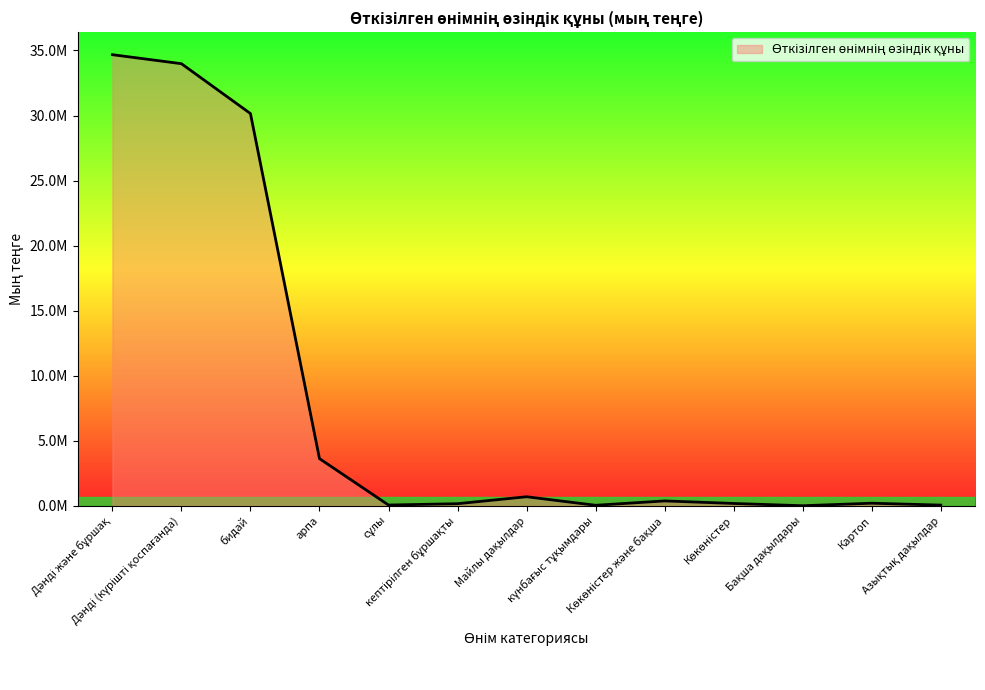

Does the chart display data point markers on the line(s)?

No